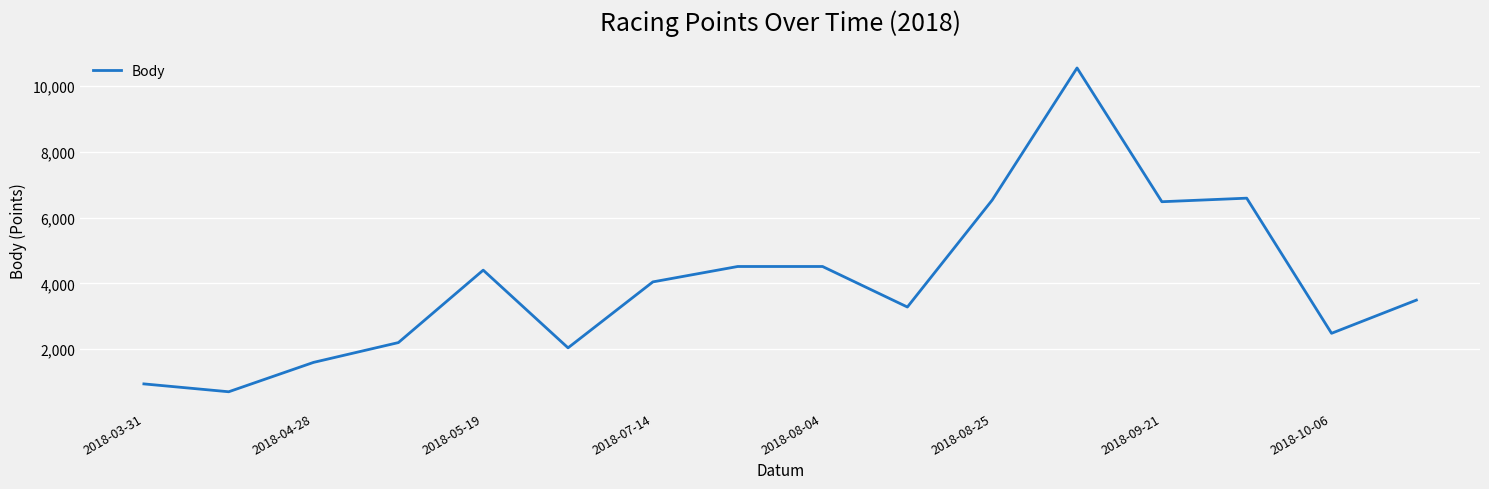

What is the minimum value shown in the chart?

707